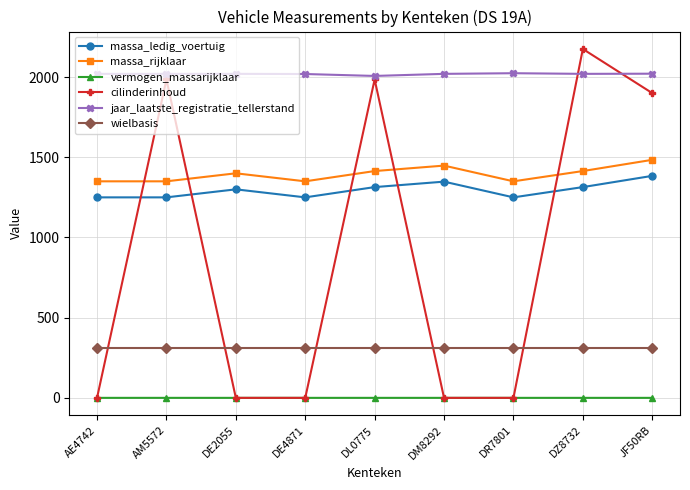

Is this an area chart (filled region under the line)?

No